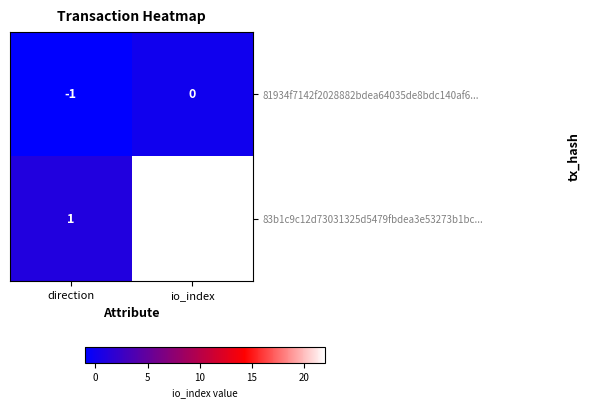

Reading left to right, list all the values displayed in this chart.

81934f7142f2028882bdea64035de8bdc140af6...: -1	0
83b1c9c12d73031325d5479fbdea3e53273b1bc...: 1	22